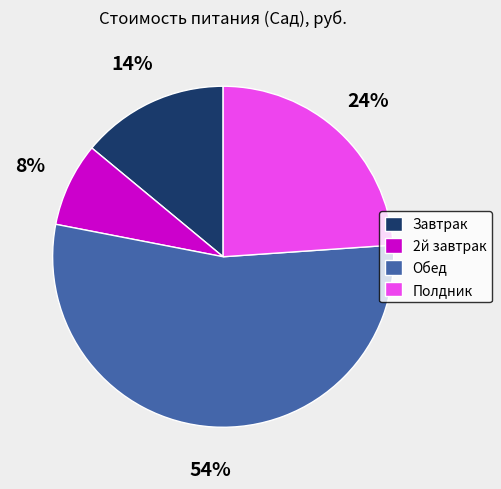

Do Завтрак and Обед together represent more than half of the pie?

Yes